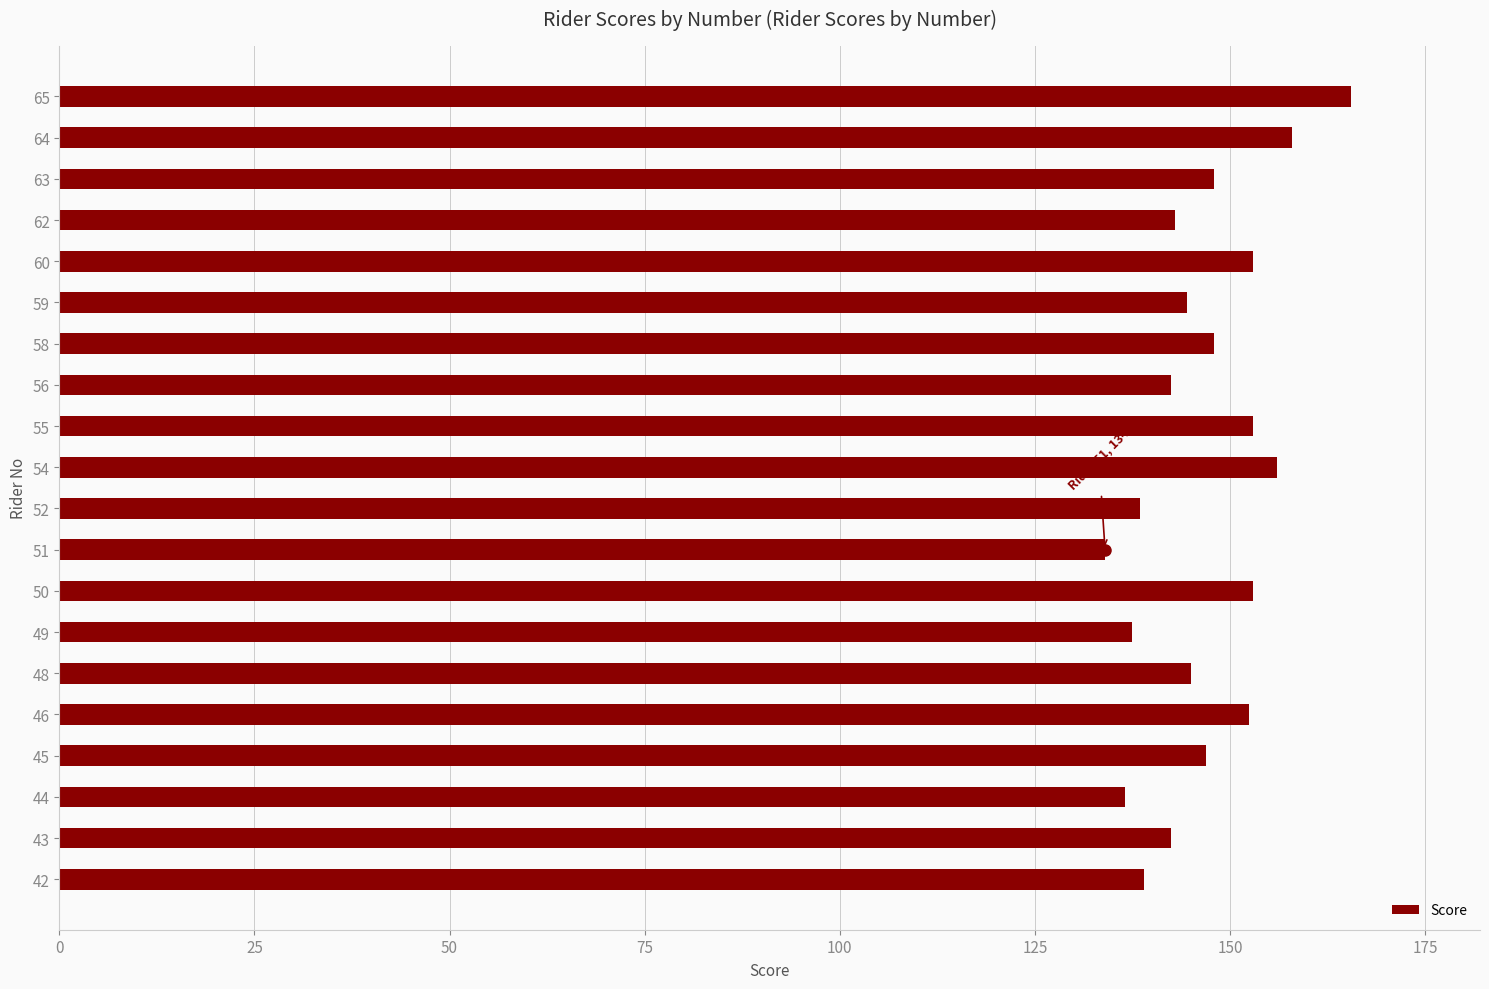

What is the ratio of the value at 60 to the value at 51?

1.1